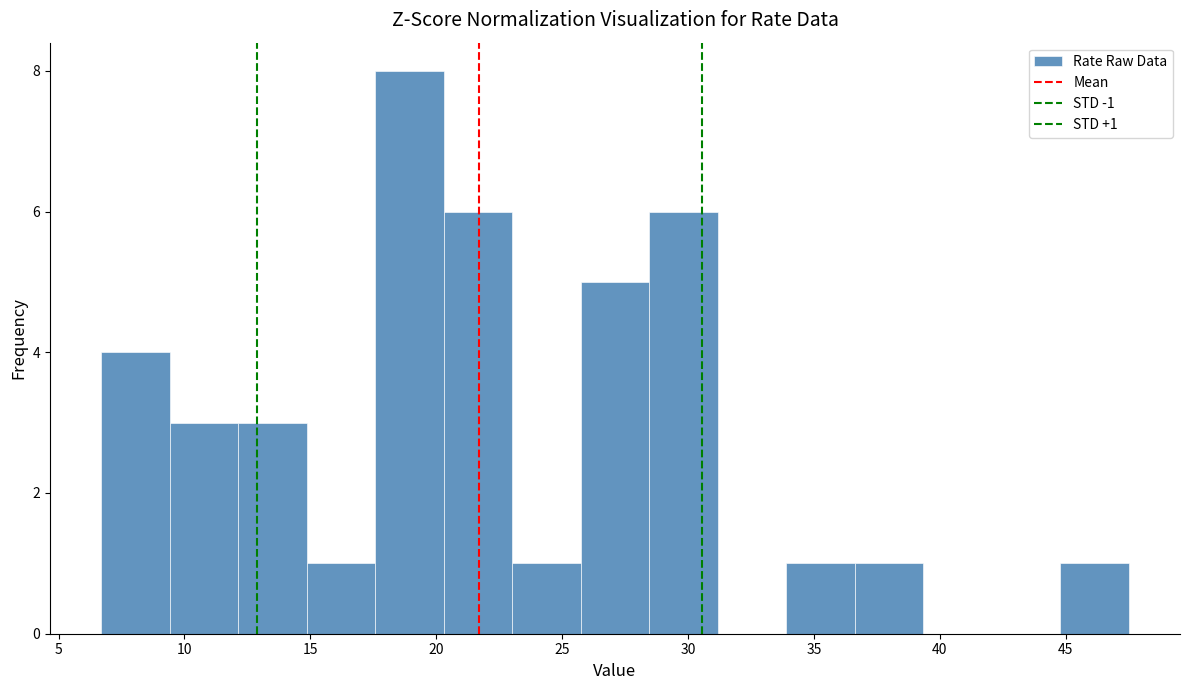

Over which range of the x-axis is the bar tallest?

17.5 to 20.5